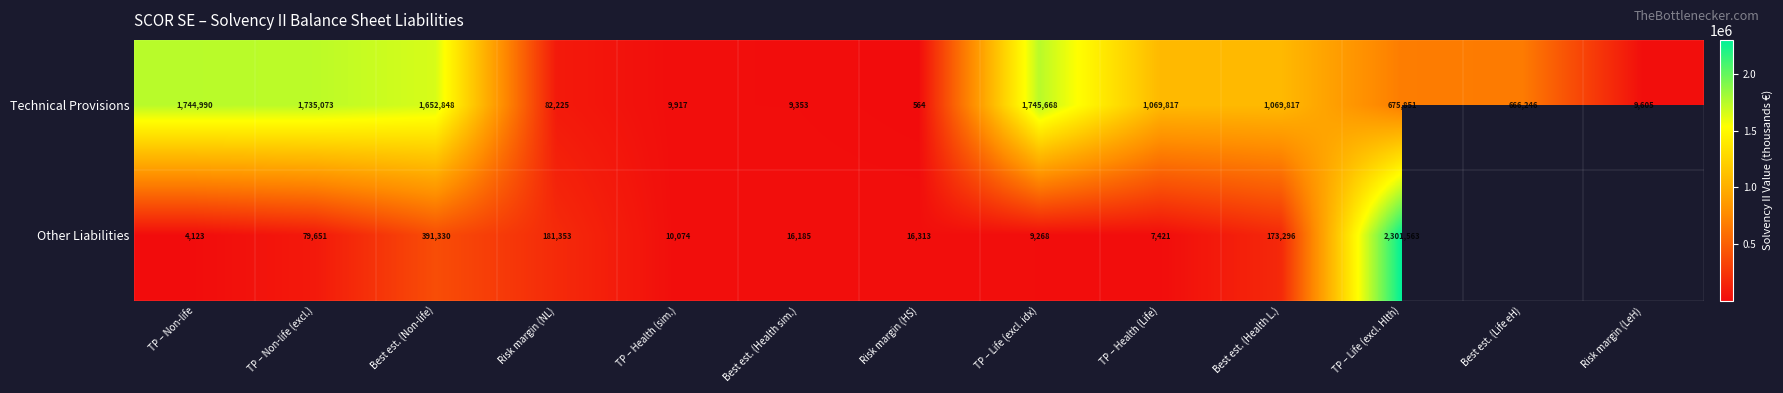

What is the spread (max minus min) of values at TP – Life (excl. Hlth)?

1625712